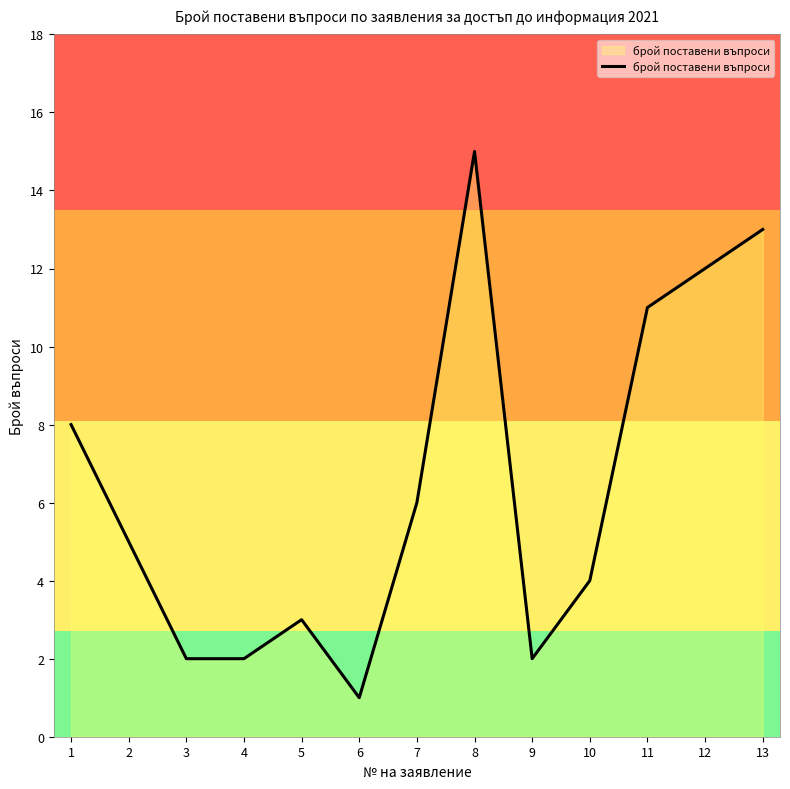

True or false: the data shows 2 at 9.

True